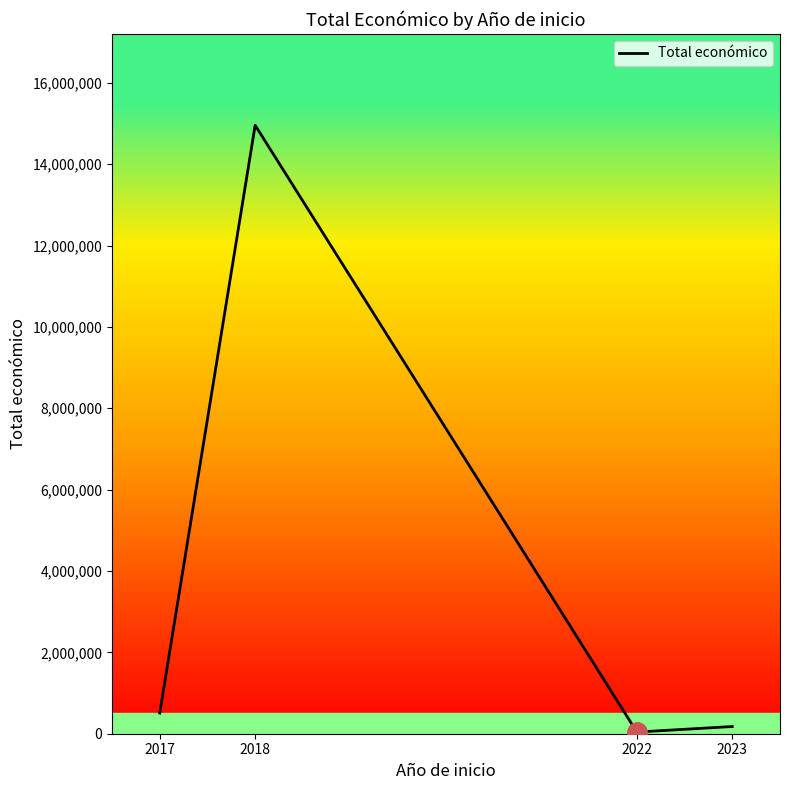

What is the change in value from 2018 to 2023?

-14779625